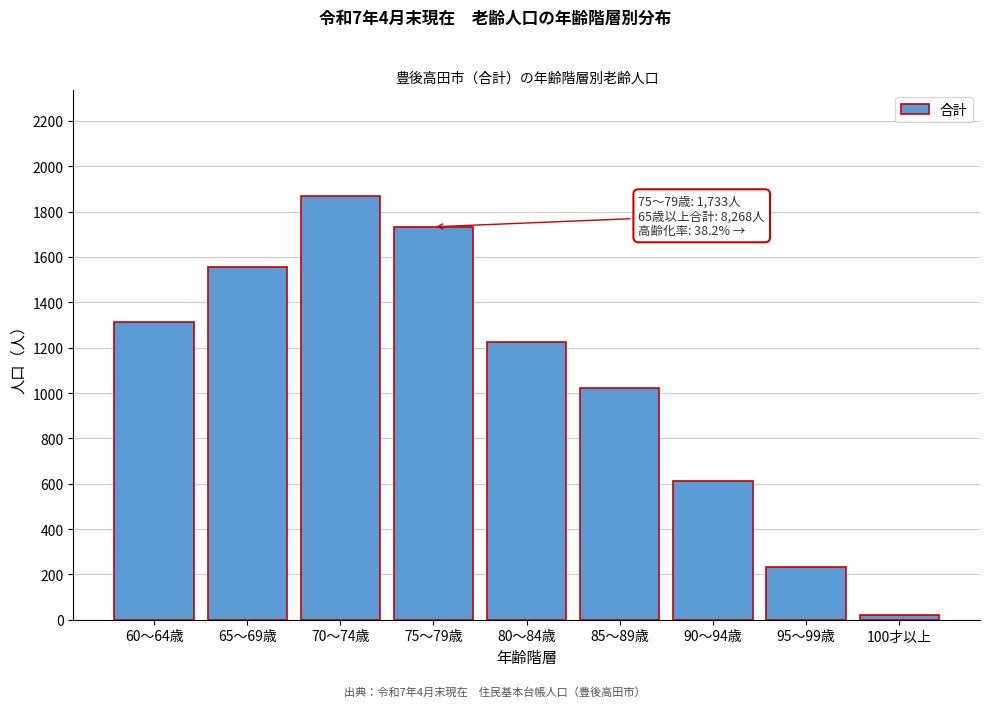

Reading right to left, transcribe all the data shown in this chart.

22	231	611	1024	1225	1733	1868	1554	1312